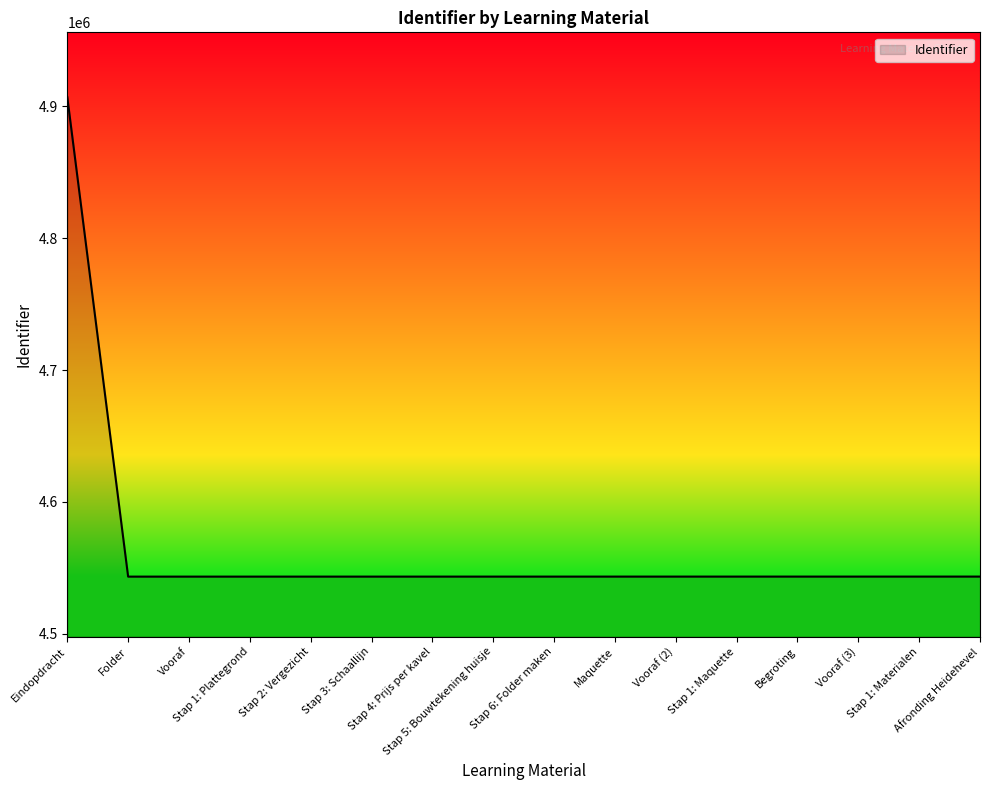

What is the maximum value shown in the chart?

4907110